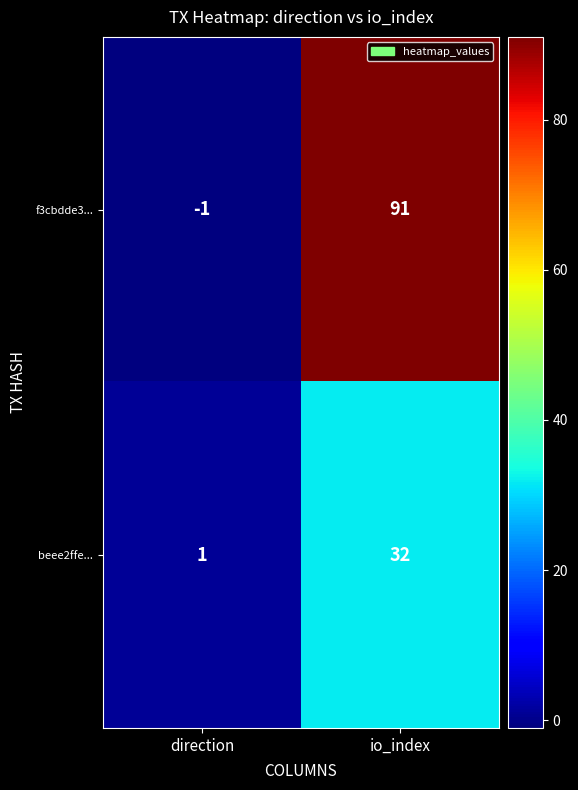

What is the spread (max minus min) of values at io_index?

59